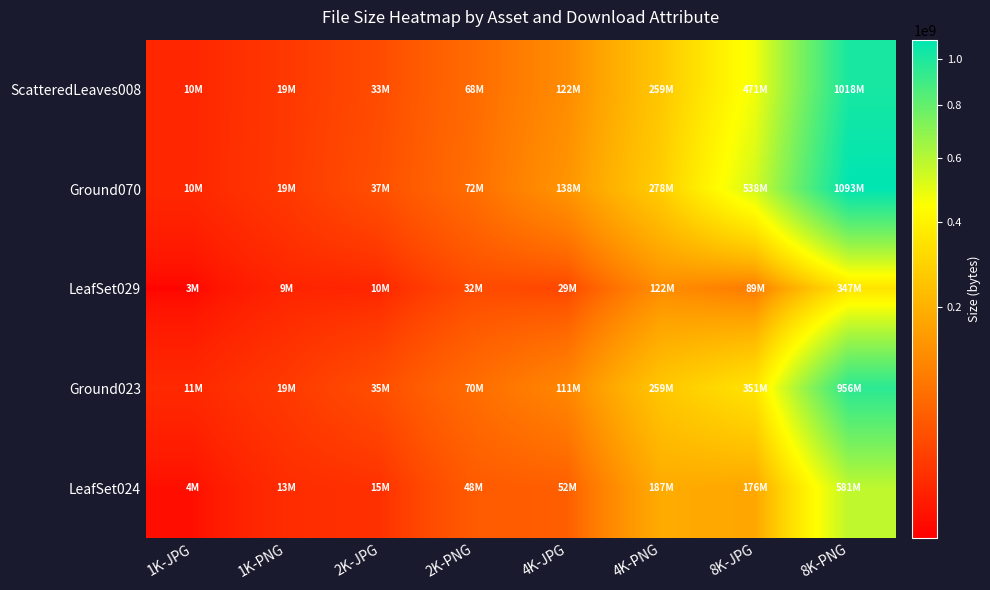

Reading left to right, extract all data points from this chart.

ScatteredLeaves008: 1K-JPG=10087161	1K-PNG=18699005	2K-JPG=33461649	2K-PNG=67761041	4K-JPG=121617477	4K-PNG=259324069	8K-JPG=470850179	8K-PNG=1018374831
Ground070: 1K-JPG=10274045	1K-PNG=19221296	2K-JPG=36523713	2K-PNG=71650941	4K-JPG=137918531	4K-PNG=277889736	8K-JPG=537683094	8K-PNG=1093394519
LeafSet029: 1K-JPG=3298113	1K-PNG=9136925	2K-JPG=9525912	2K-PNG=32439646	4K-JPG=28809175	4K-PNG=122435291	8K-JPG=88913200	8K-PNG=347318925
Ground023: 1K-JPG=10844104	1K-PNG=19460604	2K-JPG=35338075	2K-PNG=70104485	4K-JPG=111356881	4K-PNG=258729073	8K-JPG=350741386	8K-PNG=955905730
LeafSet024: 1K-JPG=4142313	1K-PNG=12535174	2K-JPG=14609470	2K-PNG=48088206	4K-JPG=52382052	4K-PNG=187448549	8K-JPG=175882137	8K-PNG=581357528